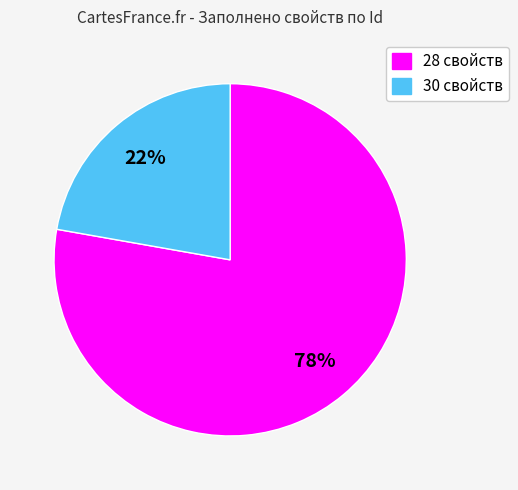

What is the largest slice in the pie chart?

28 свойств